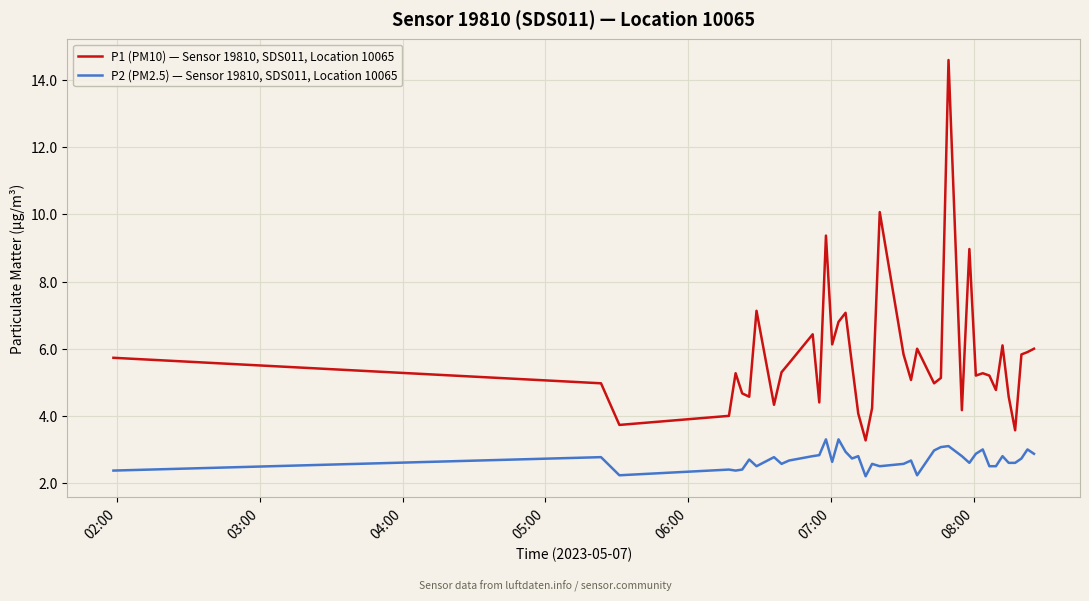

Which series has the widest spread of values?

P1 (PM10) — Sensor 19810, SDS011, Location 10065